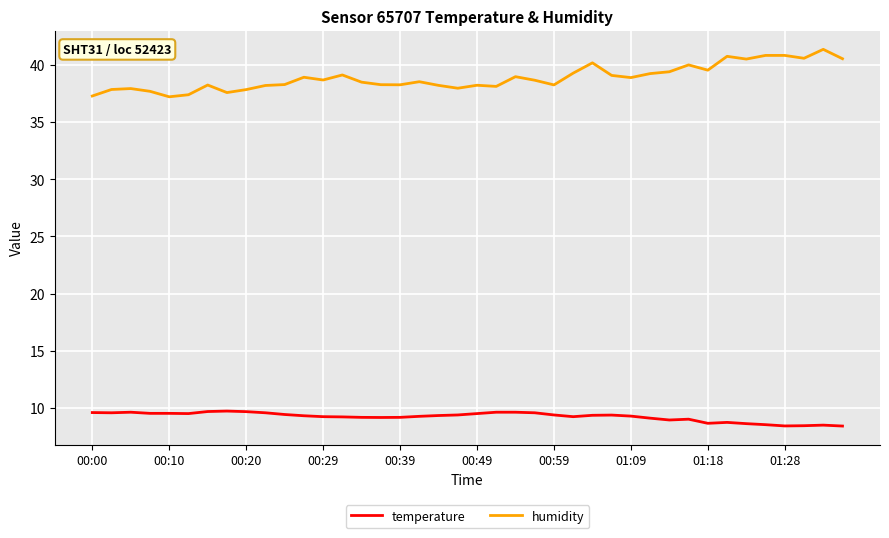

What is the smallest value displayed?

8.4